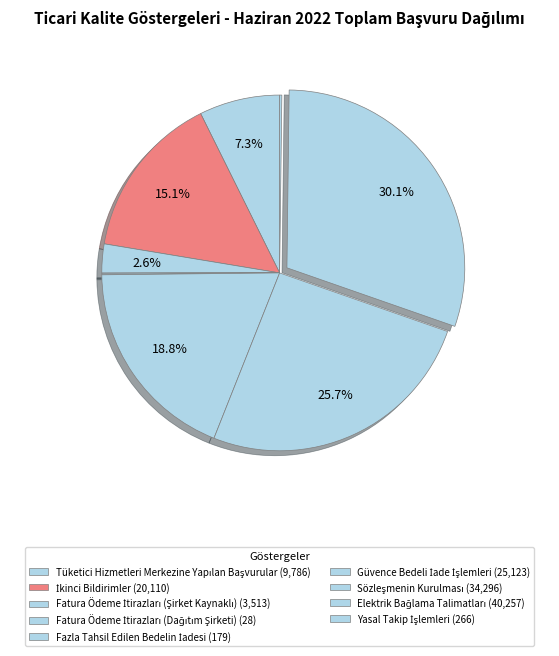

Does Tüketici Hizmetleri Merkezine Yapılan Başvurular account for over 50% of the chart?

No